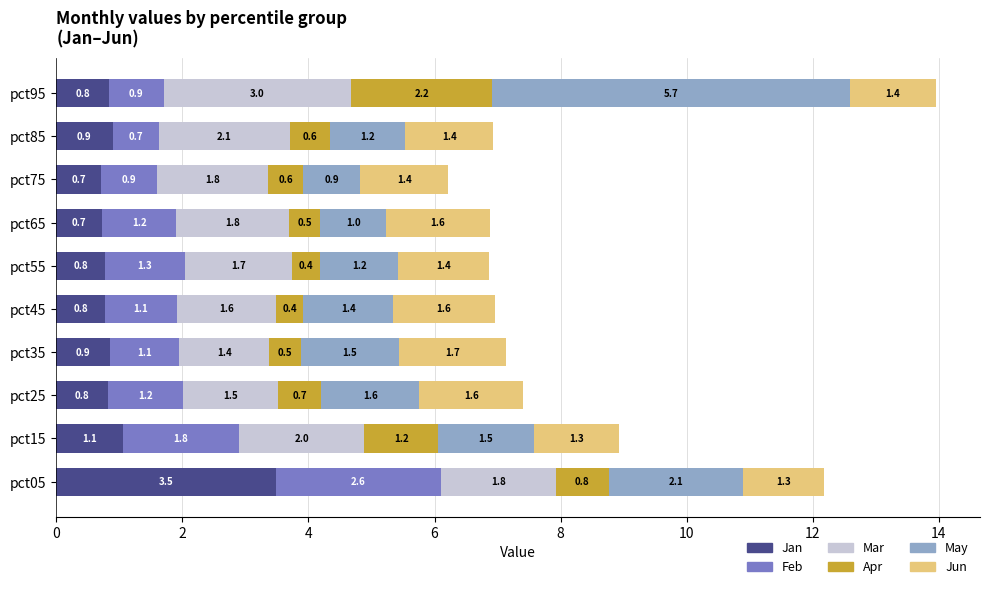

Which category has the highest value in the Jan series?

pct05